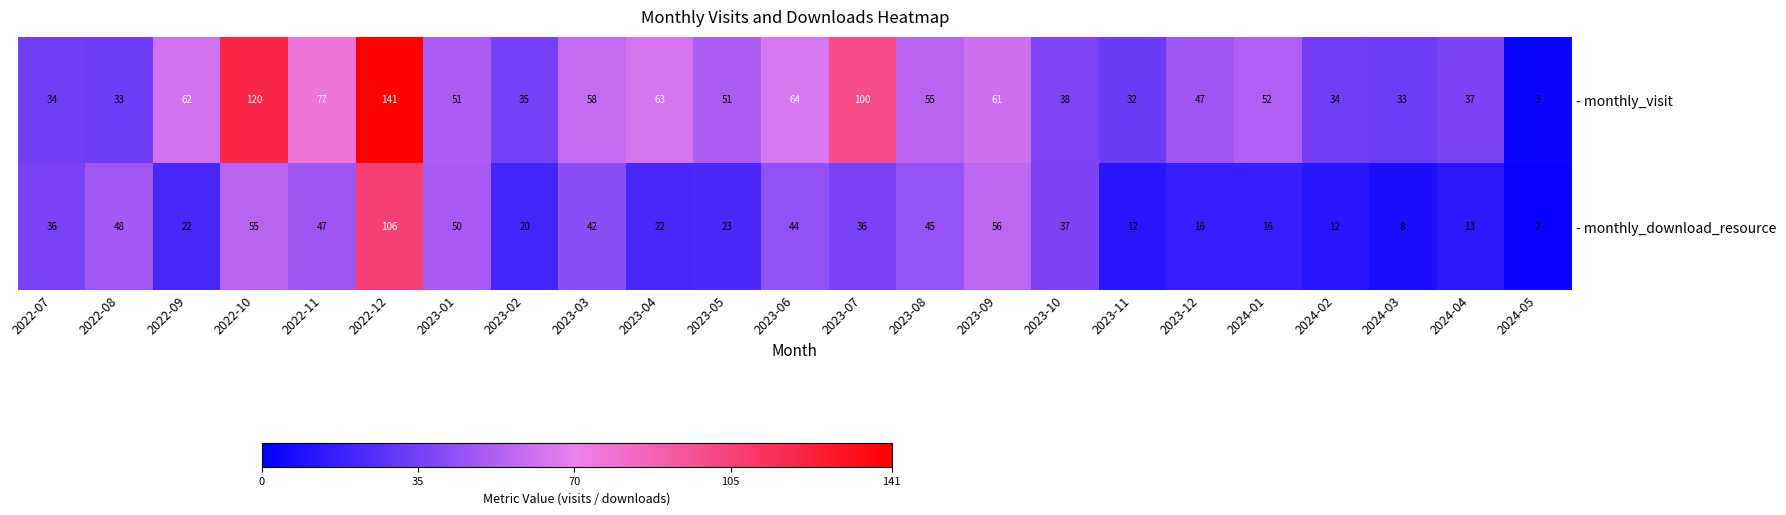

The value of - monthly_visit at 2024-01 is 52. True or false?

True